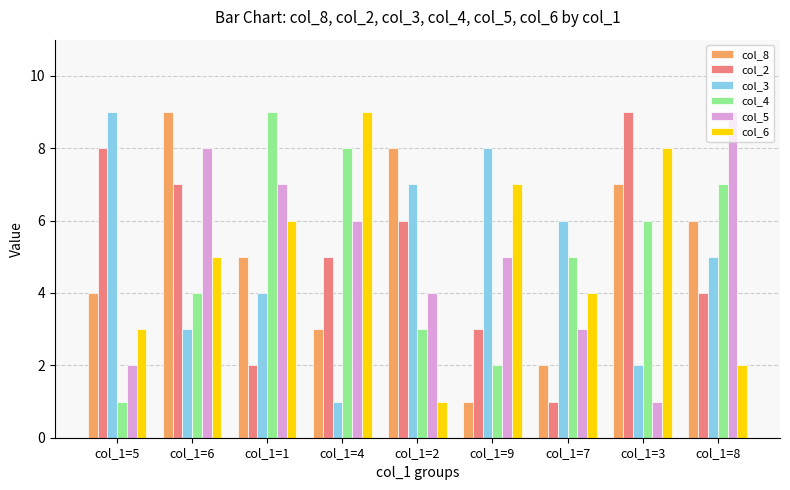

How many series are shown in this chart?

6